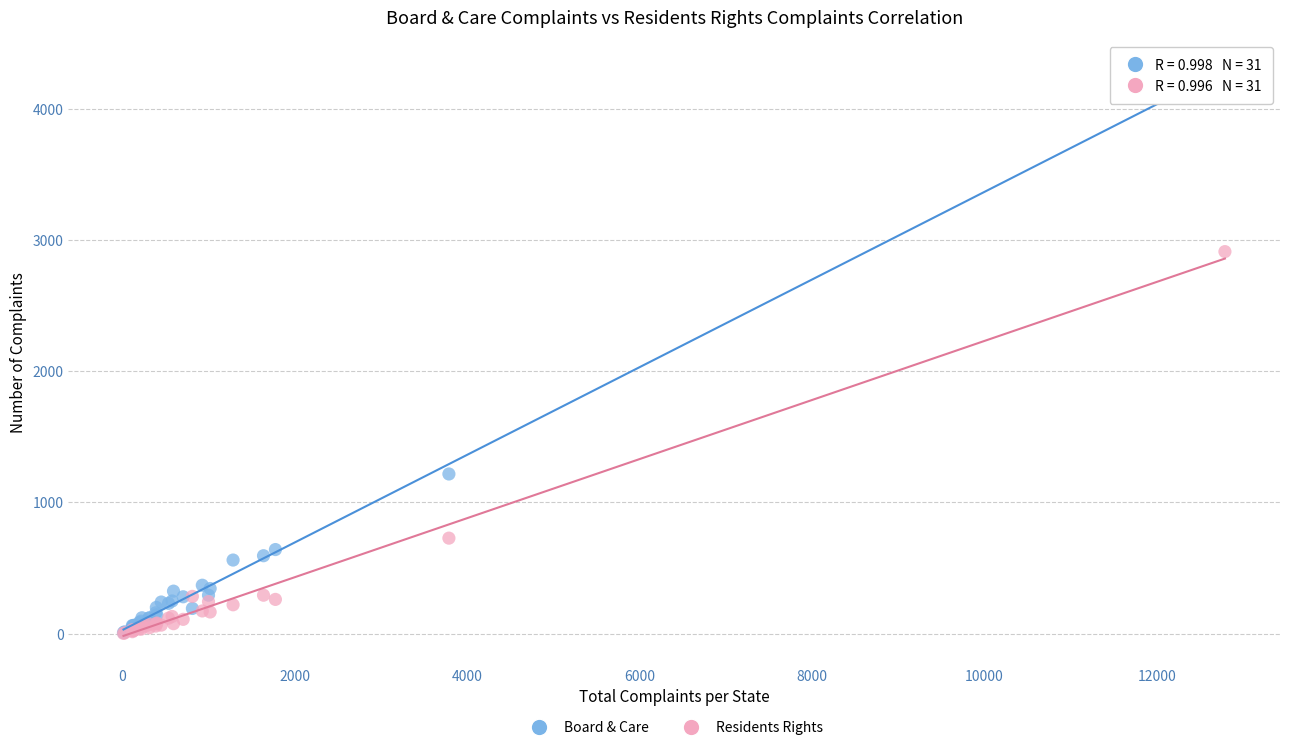

Across all series, what Y value is closest to 2154?

2911